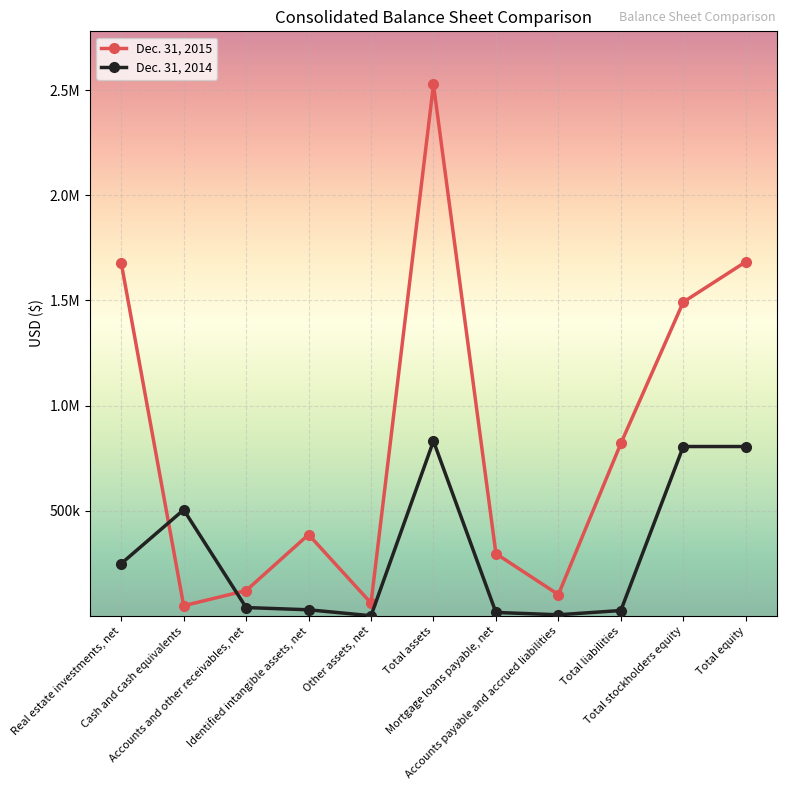

At how many categories does at least one series exceed 1106387?

4